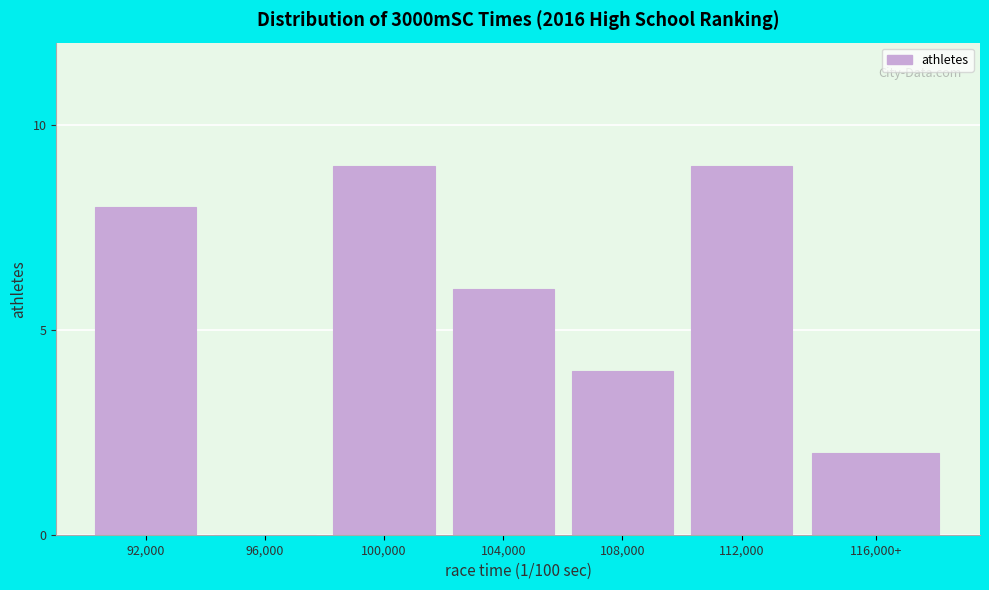

Reading left to right, extract all data points from this chart.

92,000=8	96,000=0	100,000=9	104,000=6	108,000=4	112,000=9	116,000+=2